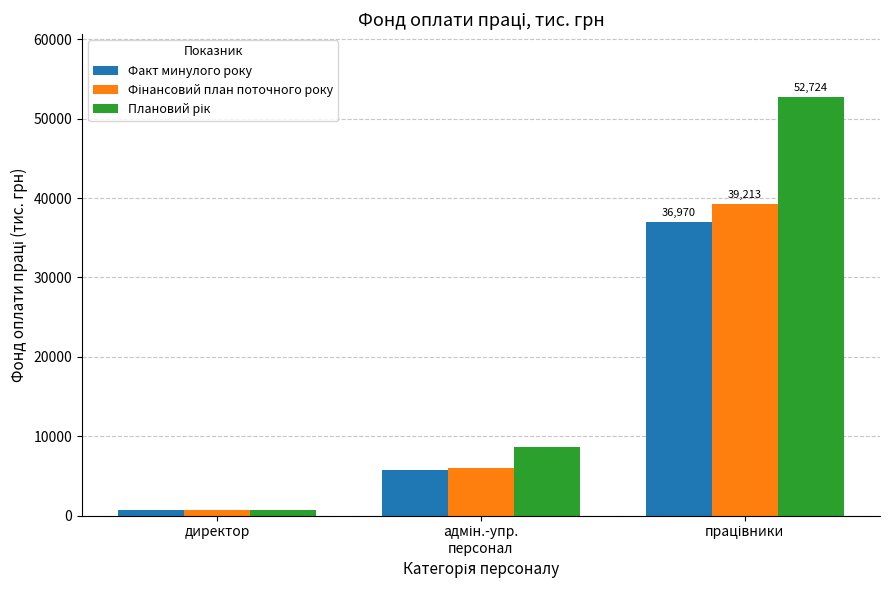

What is the average value of the Факт минулого року series?

14509.0